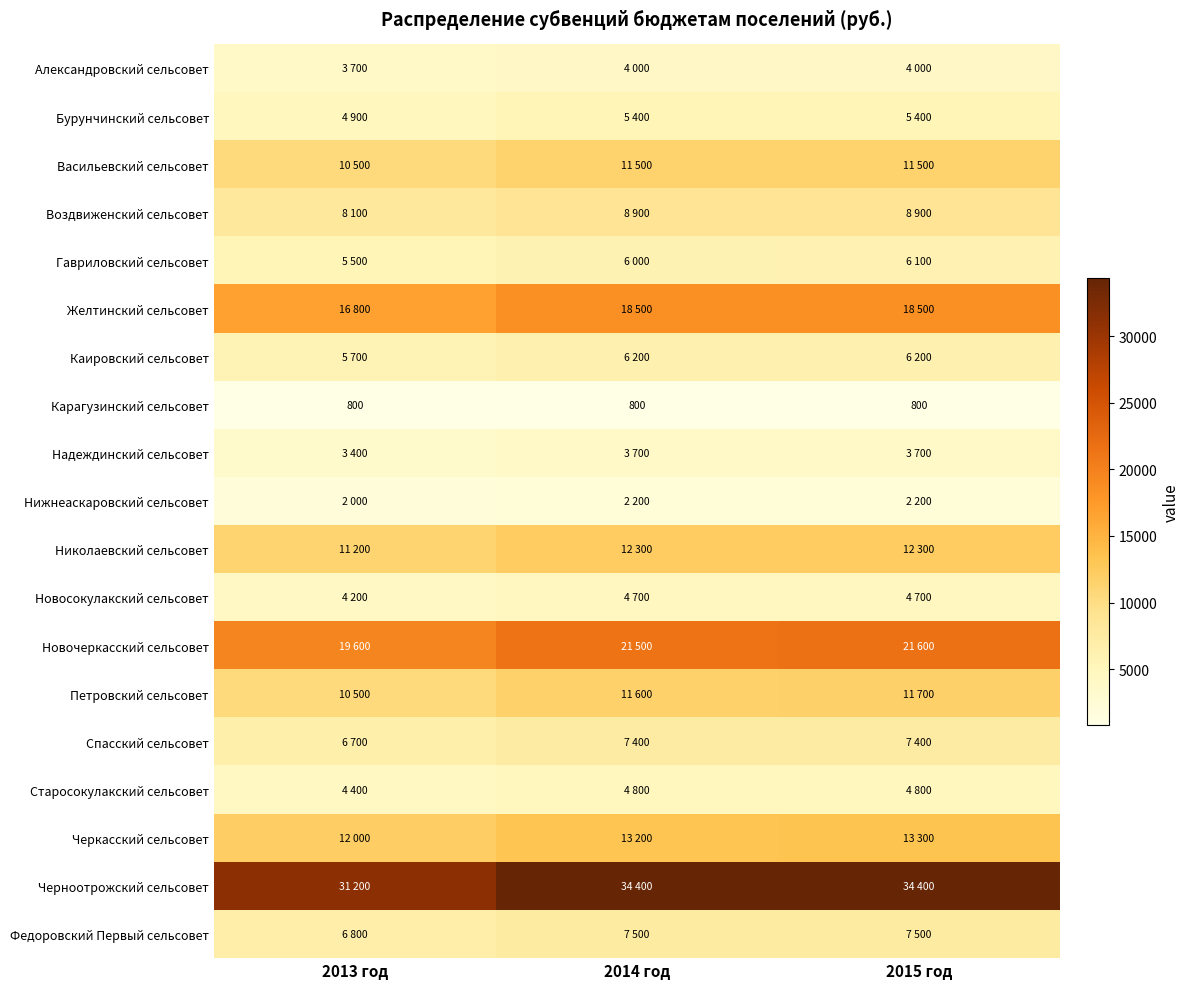

The Карагузинский сельсовет series shows 800 at 2013 год. True or false?

True